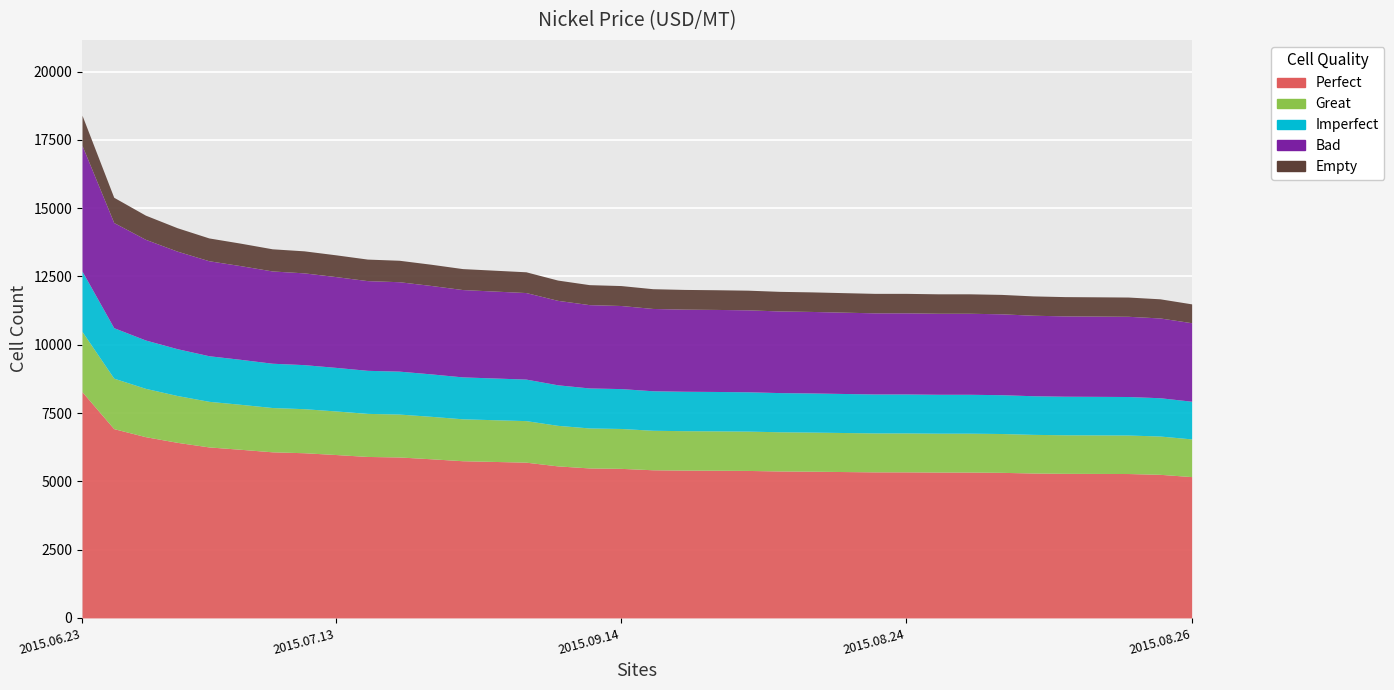

Is it true that the value at 2015.07.21 is 13909.0?

True